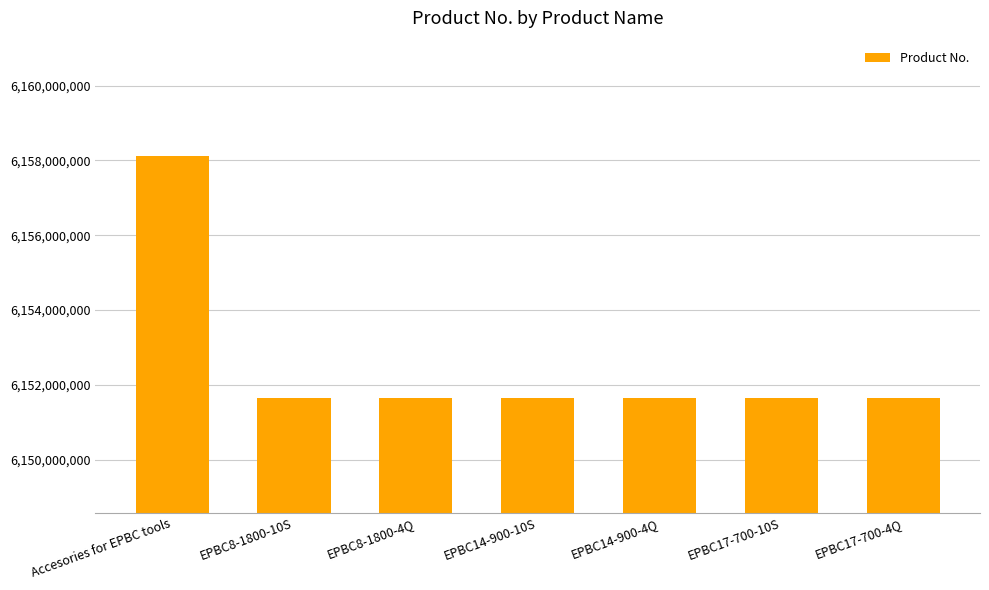

What is the approximate value at EPBC8-1800-4Q, to the nearest 10?

6151659000